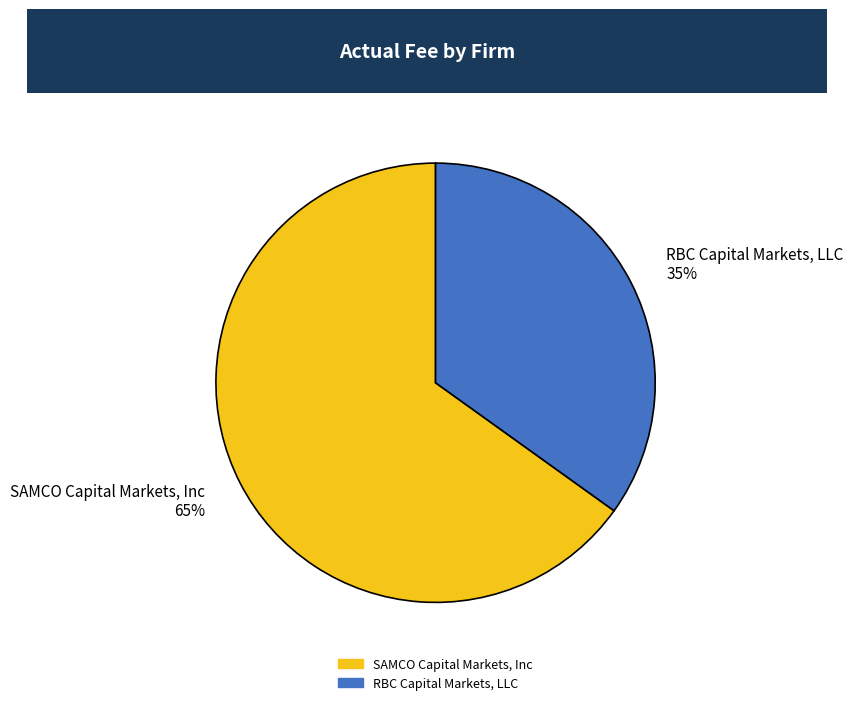

Is it true that SAMCO Capital Markets, Inc is 50% of the pie?

False